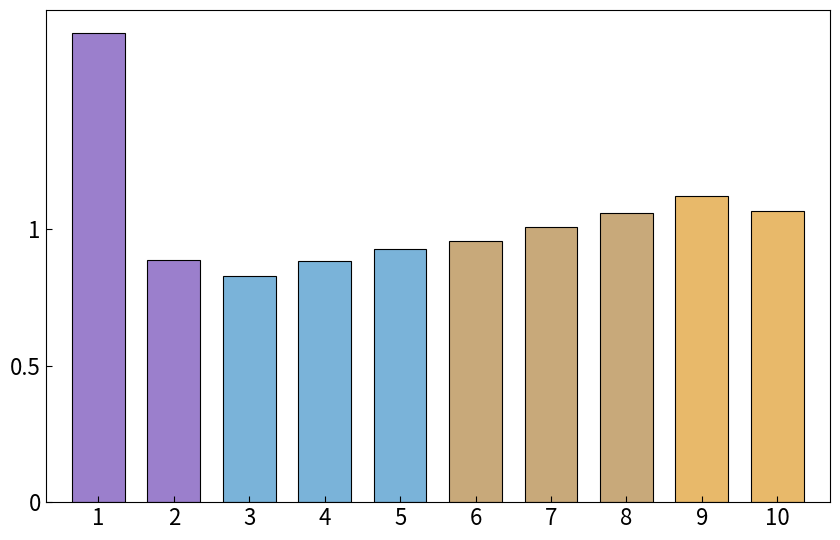

The chart shows a value of 1.0 at 7. True or false?

True